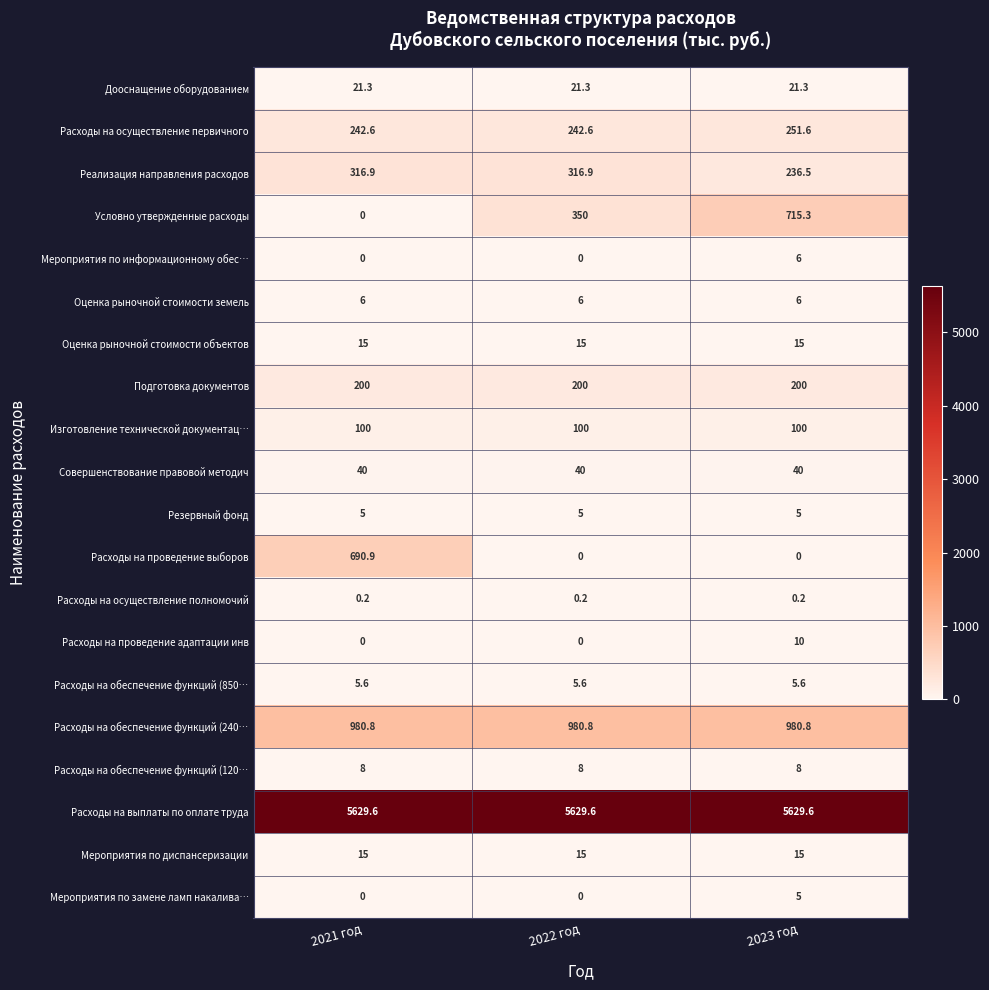

At how many categories does at least one series exceed 3692?

3